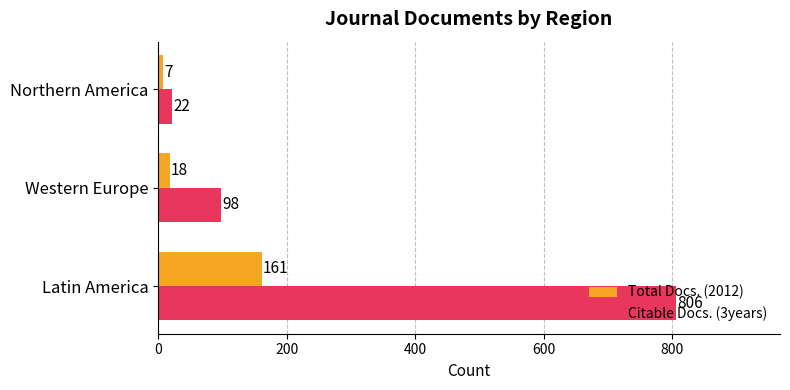

The Total Docs. (2012) series shows 161 at Latin America. True or false?

True